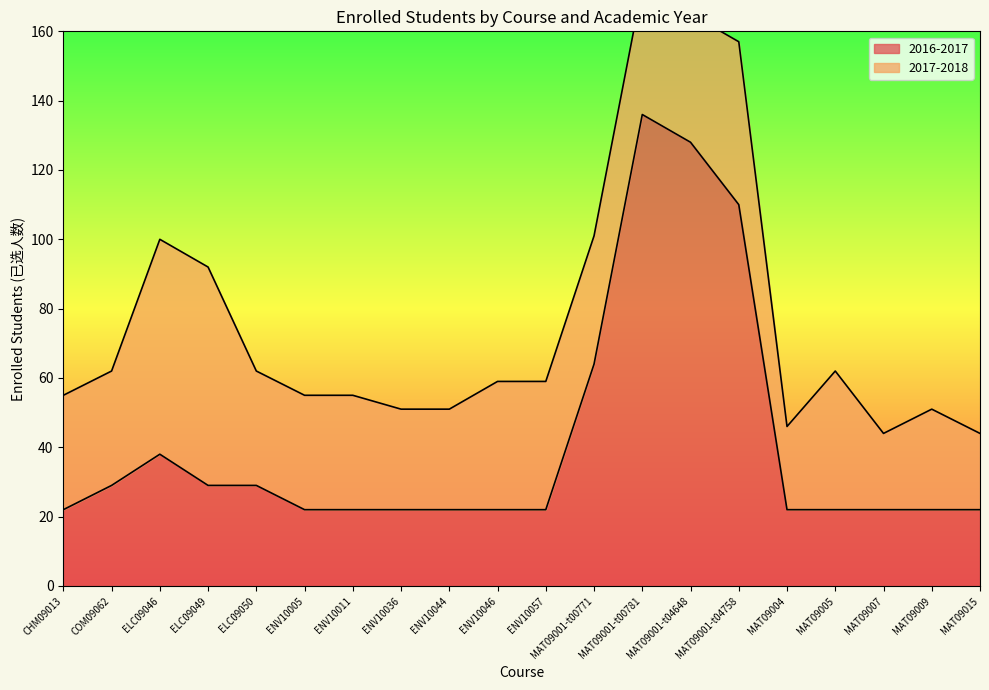

What is the difference between the maximum and minimum values?

114